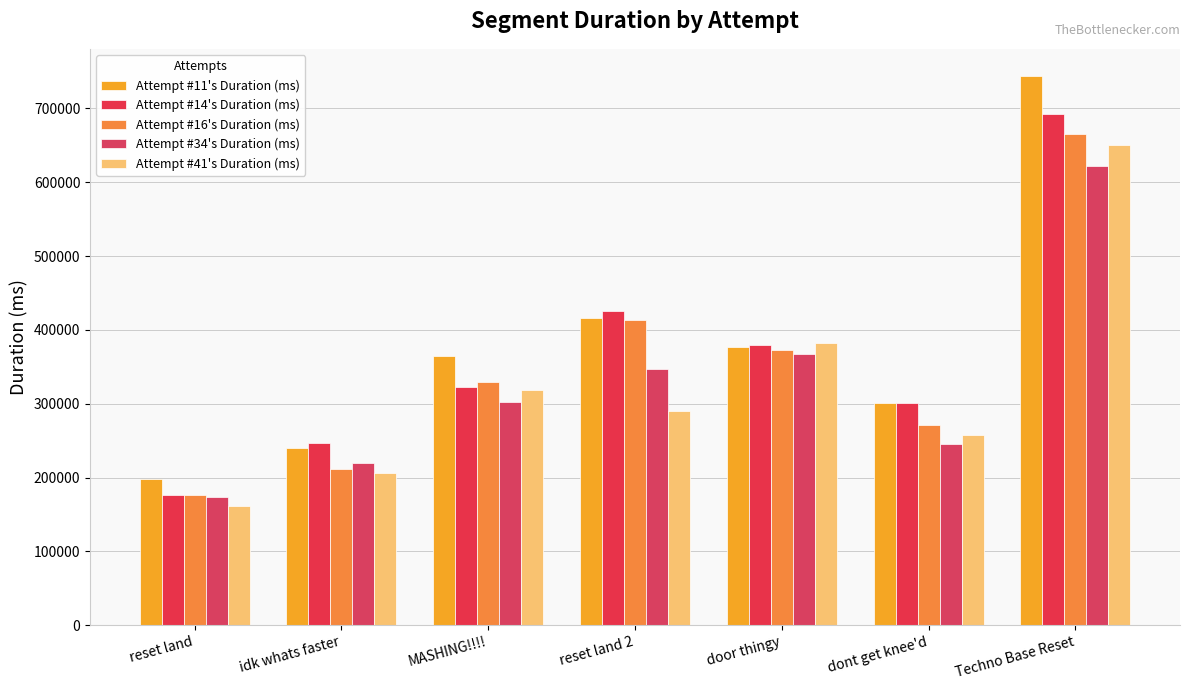

What is the label of the 4th bar from the left?

reset land 2